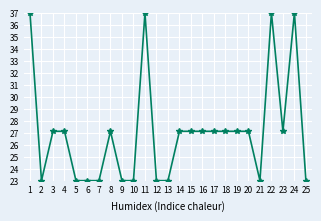

How many distinct data groups are displayed?

1